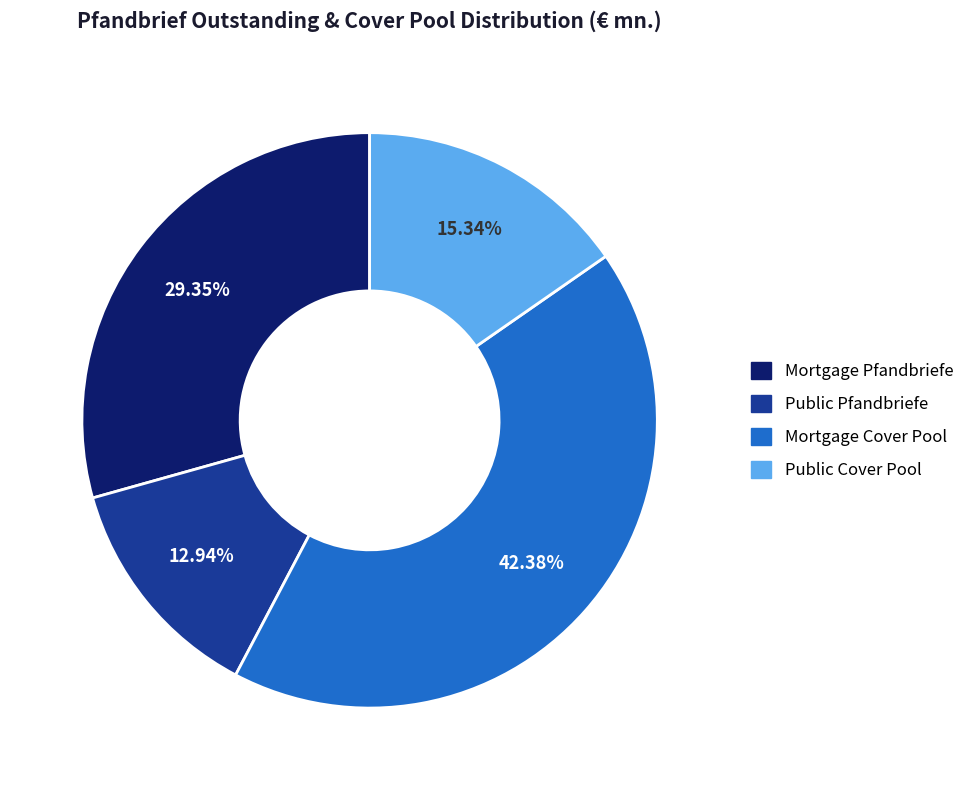

Rank the categories by value from lowest to highest.

Public Pfandbriefe, Public Cover Pool, Mortgage Pfandbriefe, Mortgage Cover Pool